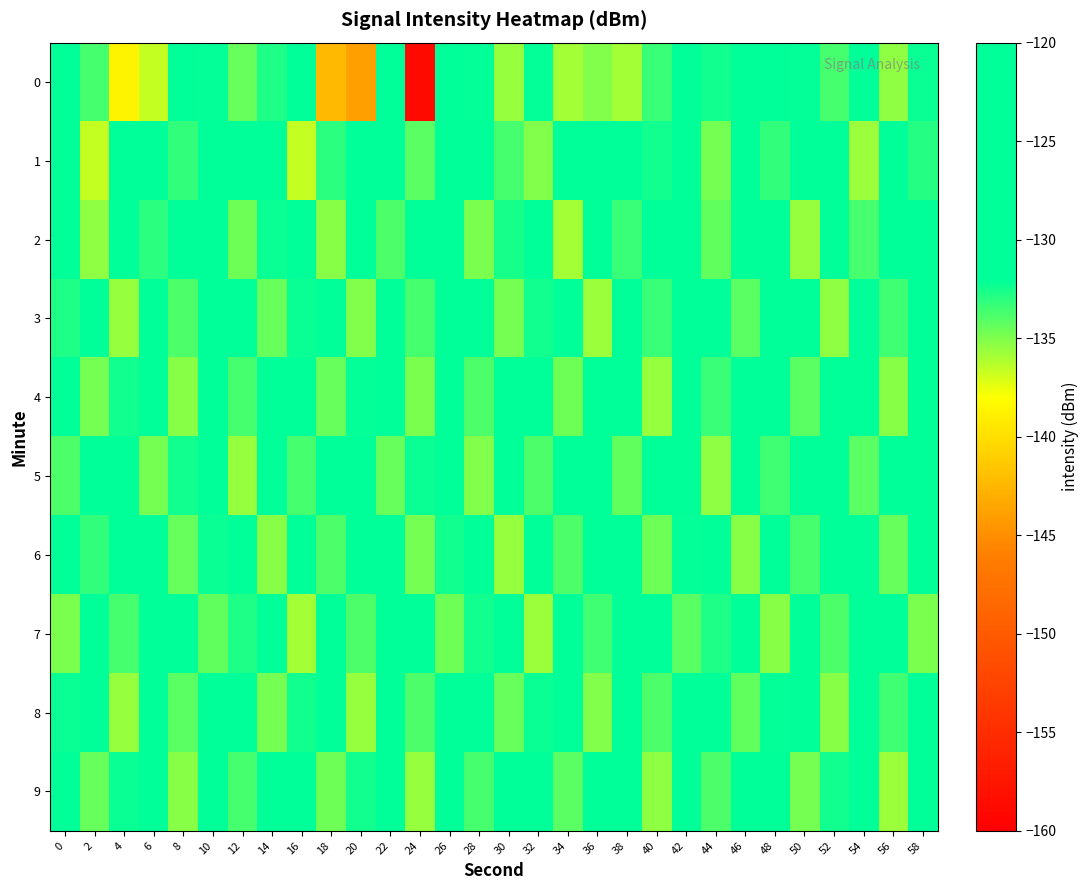

What is the greatest value displayed?

-124.6